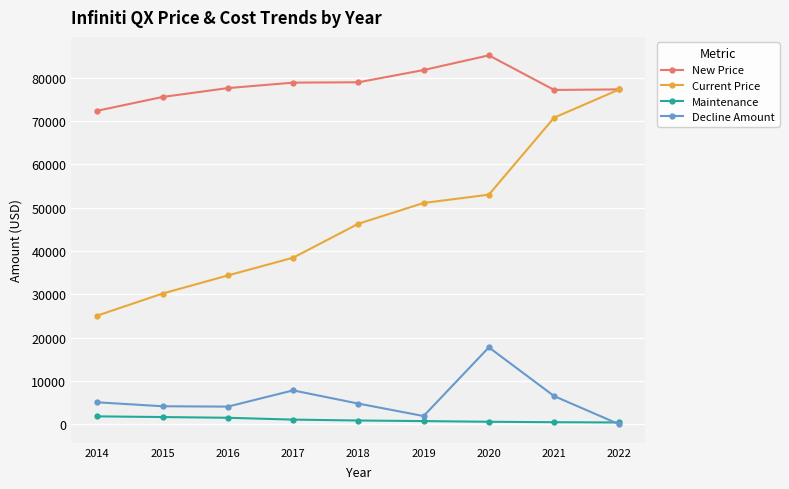

How many data points in Maintenance are less than 888?

4